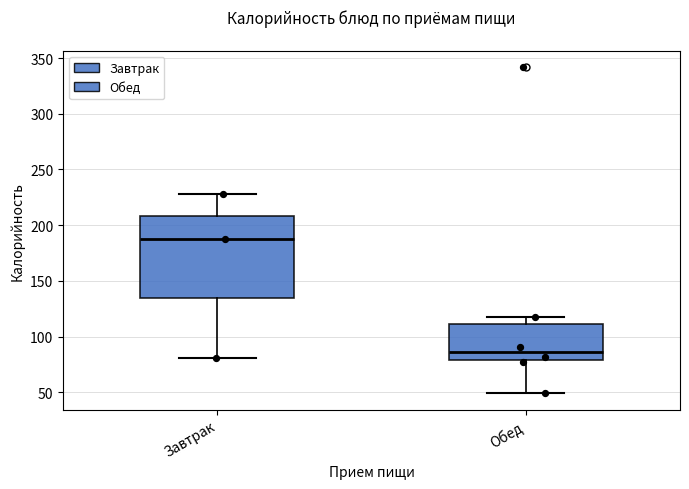

Reading left to right, transcribe this box plot: for each box, give where its median line is, the range the box spans, and where its two whiskers end, as read against the y-axis. The values are not printed on the chart, so give them approximately, as read against the axis.

Завтрак: median 190, box 135 to 210, whiskers 80 to 230
Обед: median 85, box 80 to 110, whiskers 50 to 120